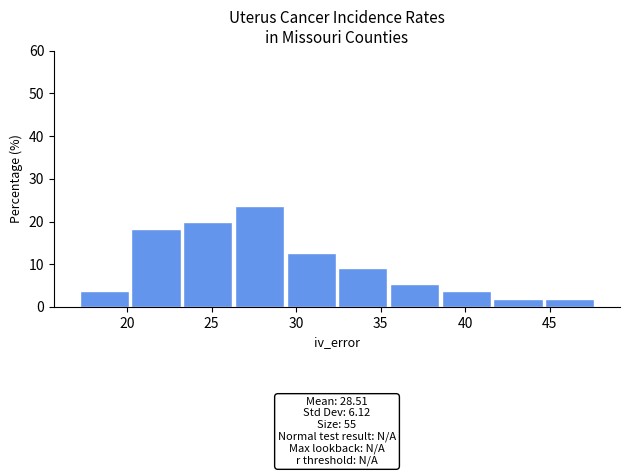

Over which range of the x-axis is the bar tallest?

26.5 to 29.5